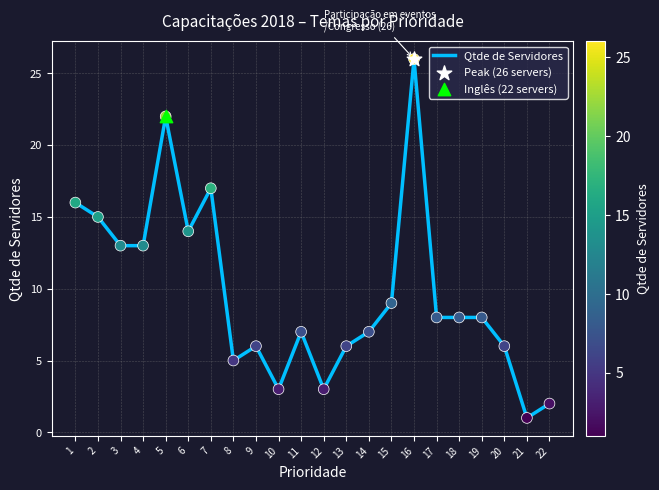

What is the change in value from 7 to 13?

-11